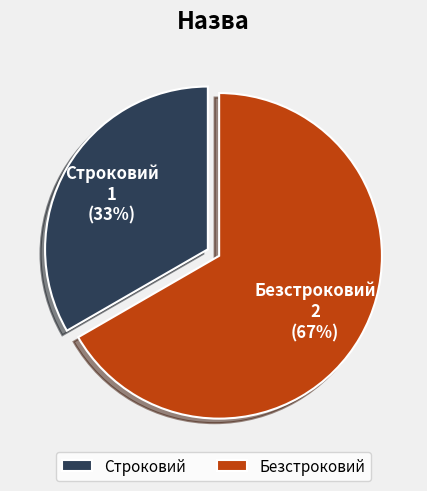

Is Строковий the majority of the pie?

No